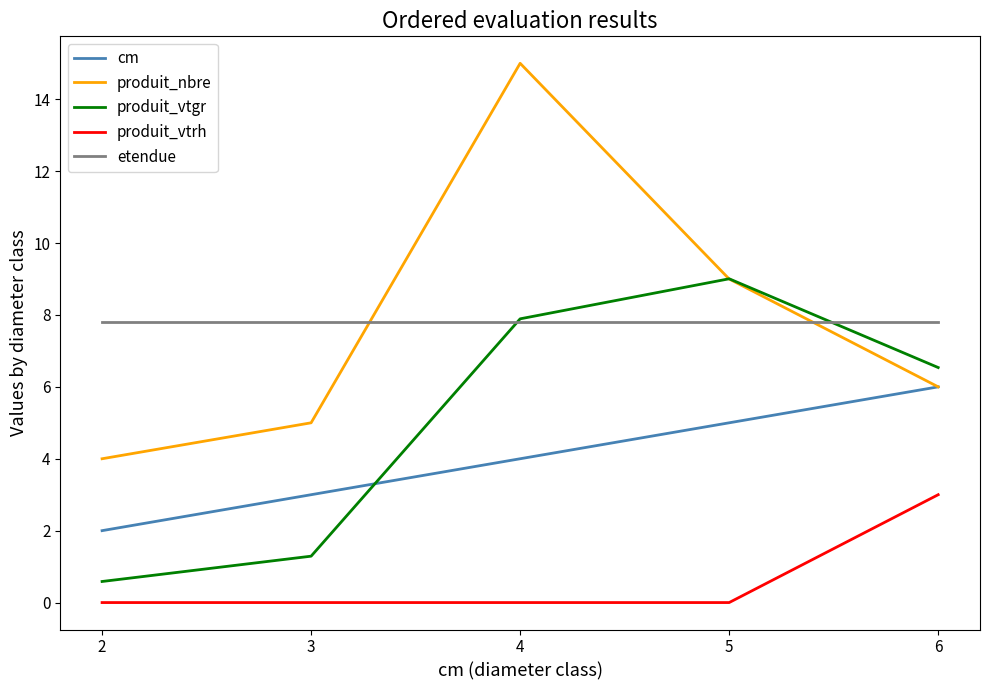

Which series has the largest range (max minus min)?

produit_nbre